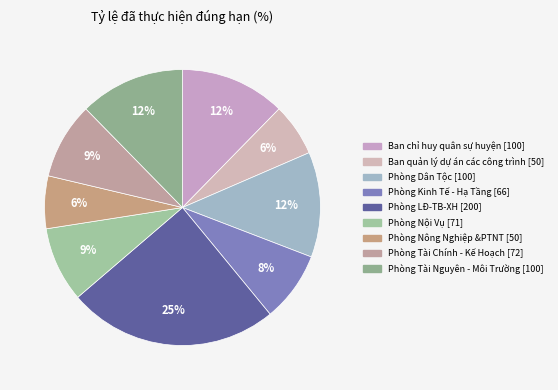

What is the largest slice in the pie chart?

Phòng LĐ-TB-XH